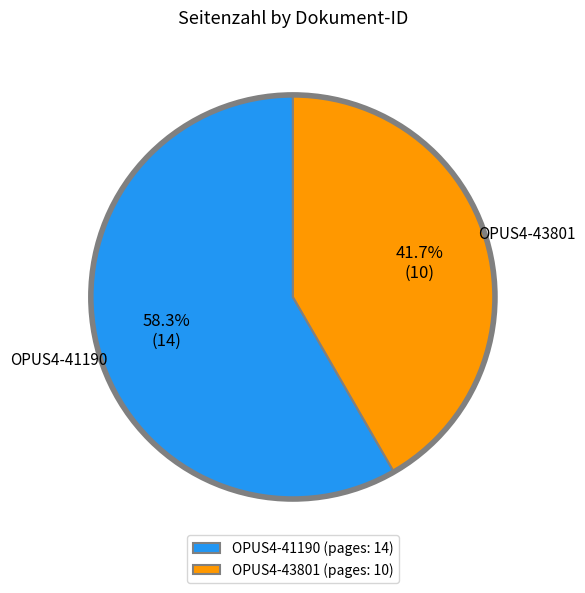

What percentage do OPUS4-43801 and OPUS4-41190 together represent?

100.0%